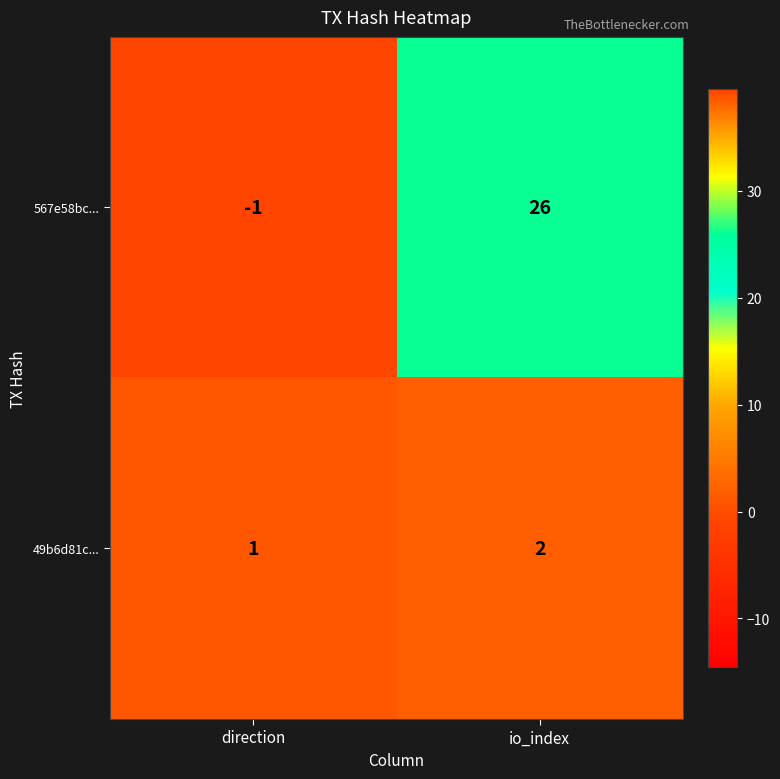

Is it true that 49b6d81c... equals 2 at io_index?

True